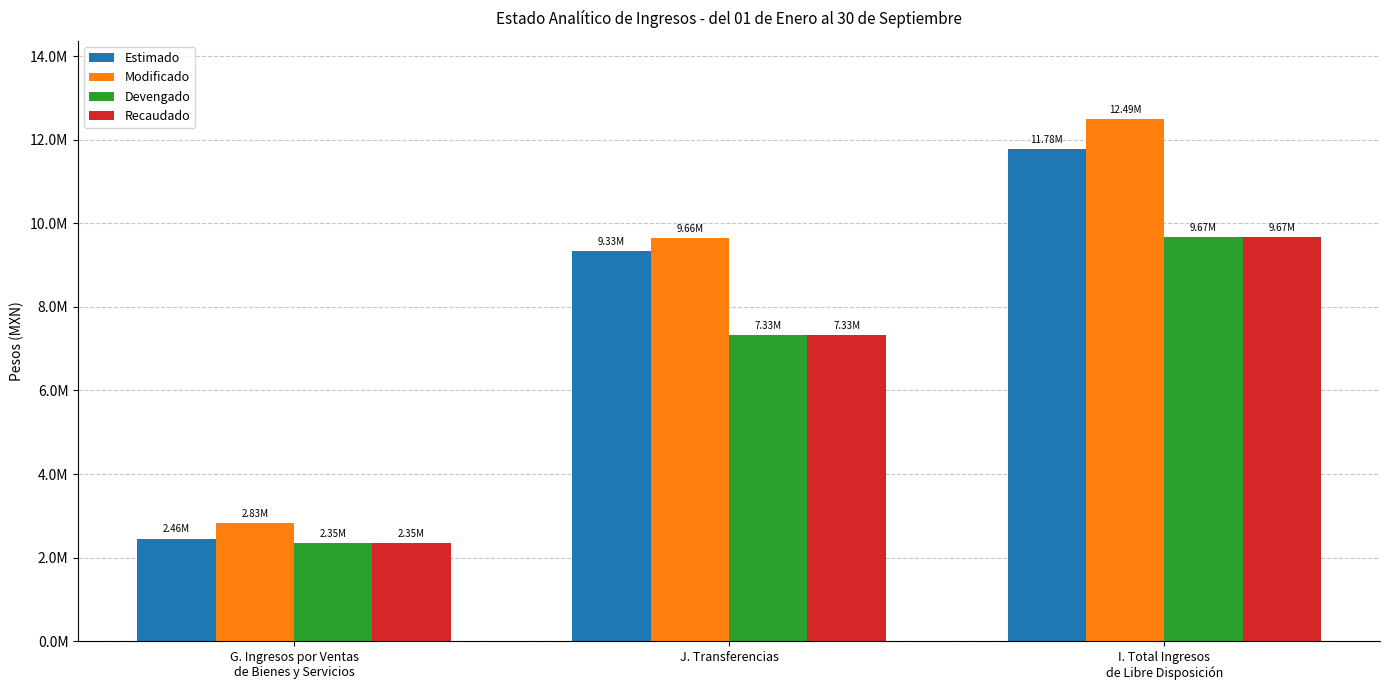

What is the highest value of the Recaudado series?

9672955.9